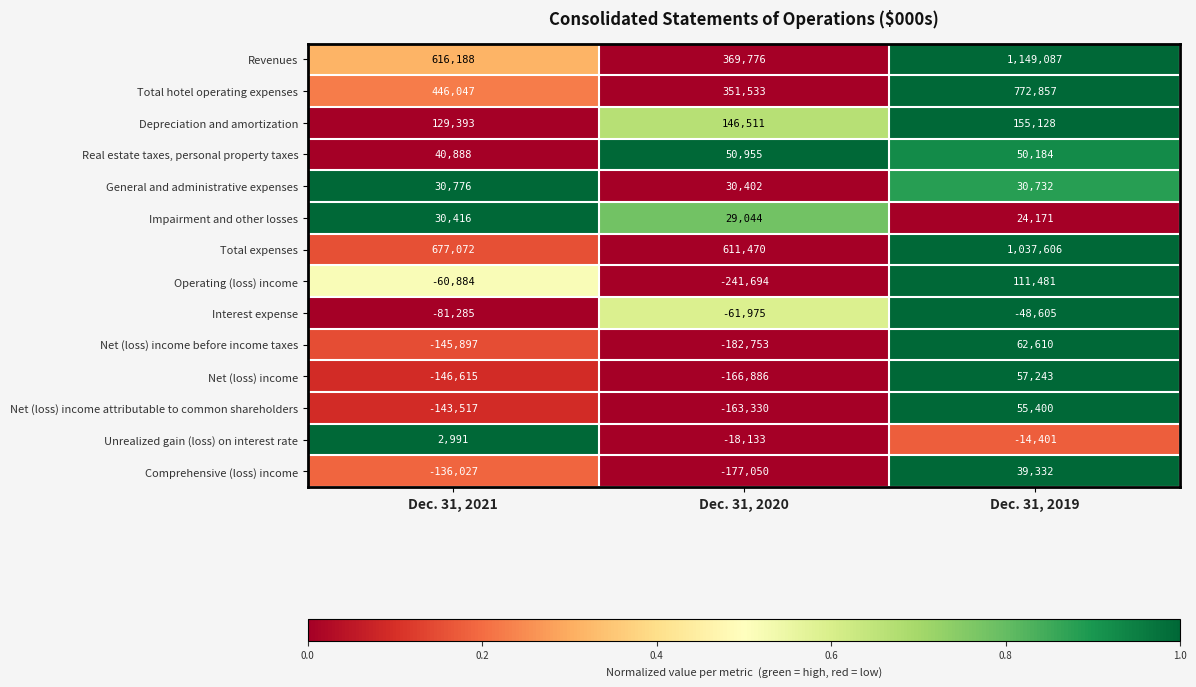

At how many categories does at least one series exceed 523768?

3